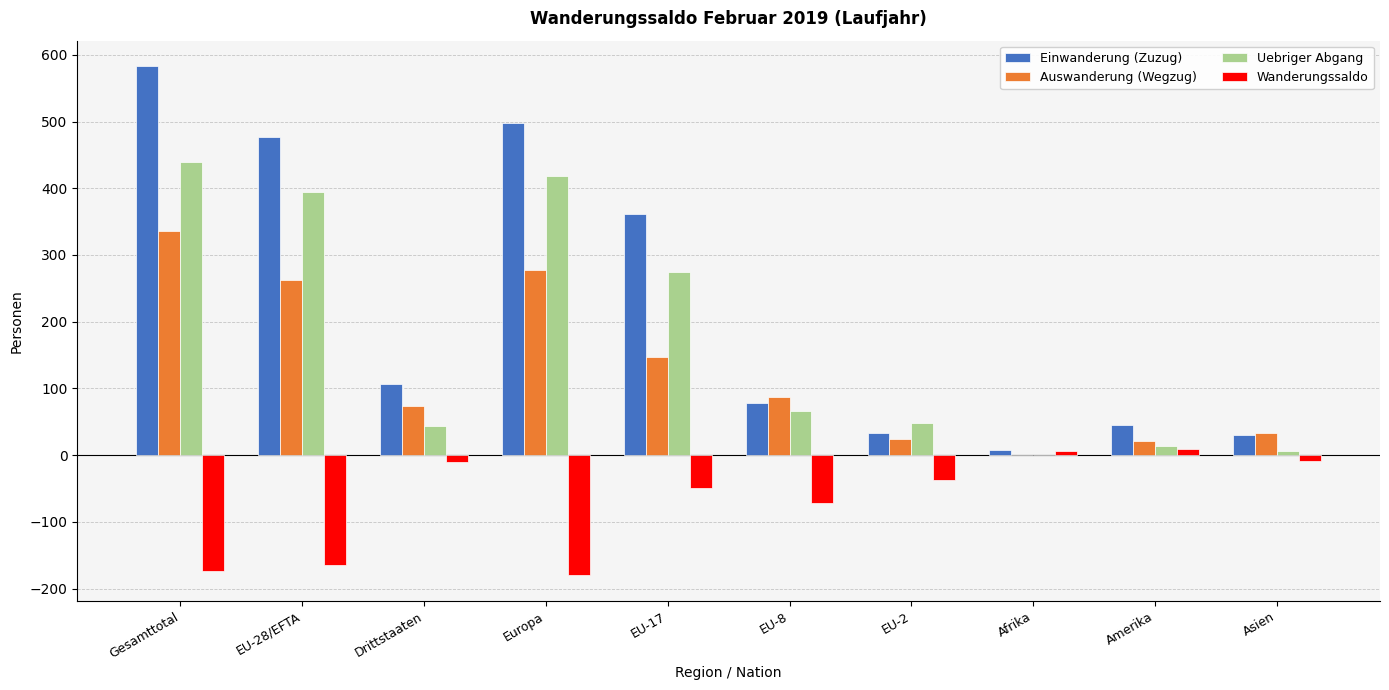

At which category is the sum across all series the highest?

Gesamttotal